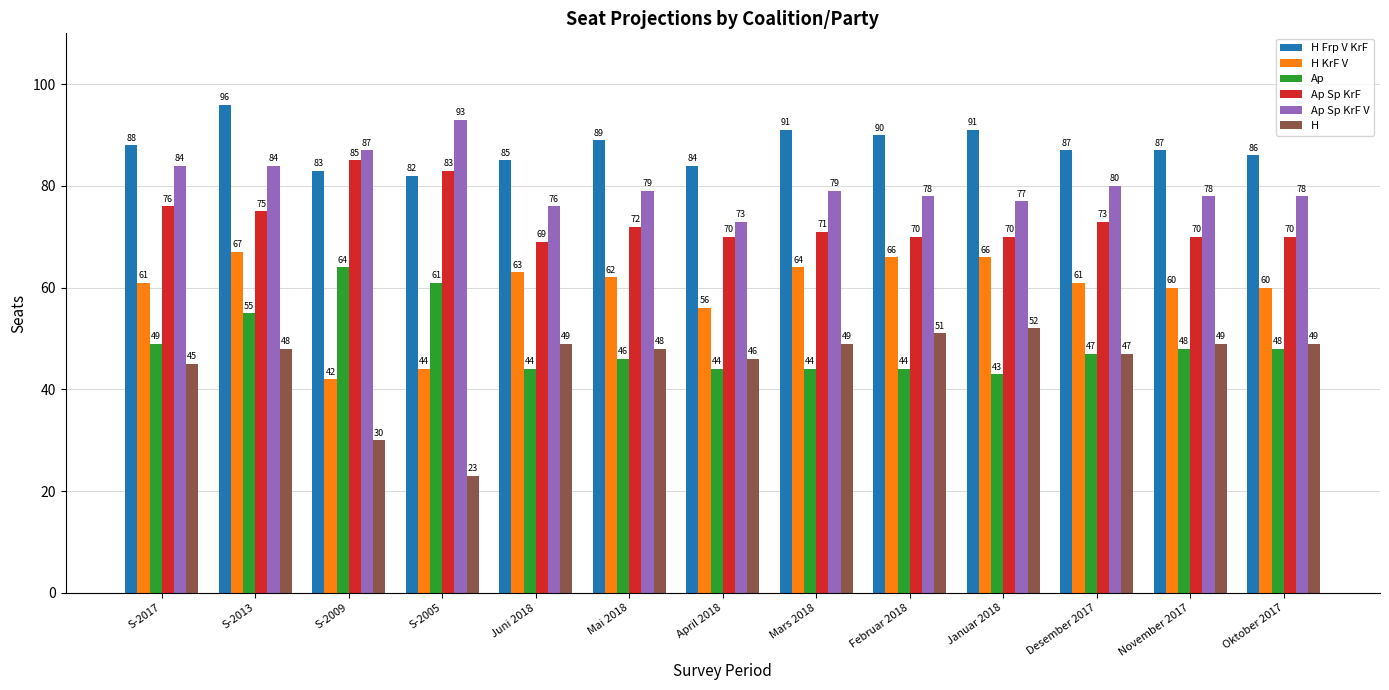

Rank the series at November 2017 from highest to lowest value.

H Frp V KrF, Ap Sp KrF V, Ap Sp KrF, H KrF V, H, Ap